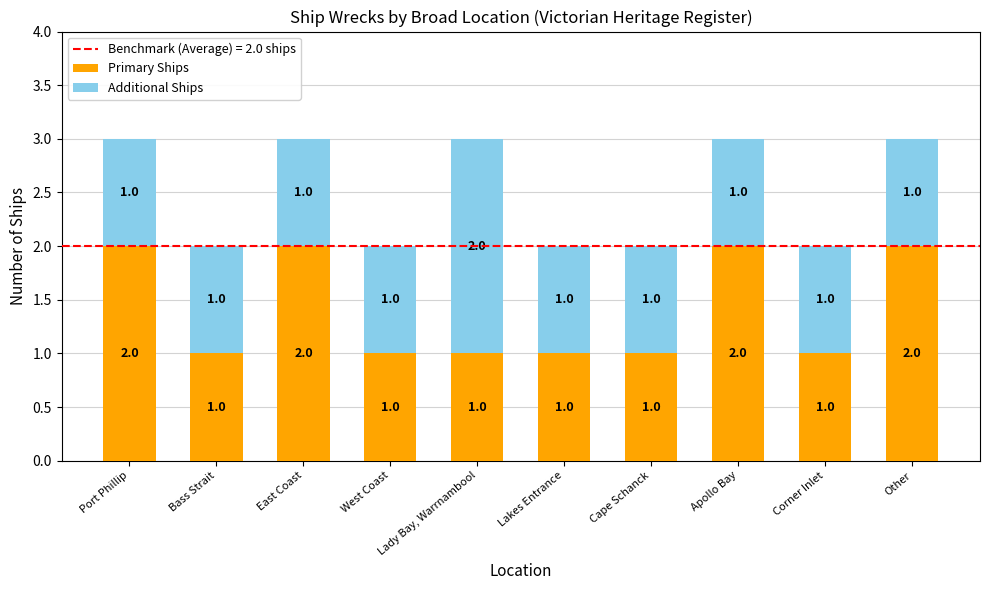

Are the bars horizontal?

No